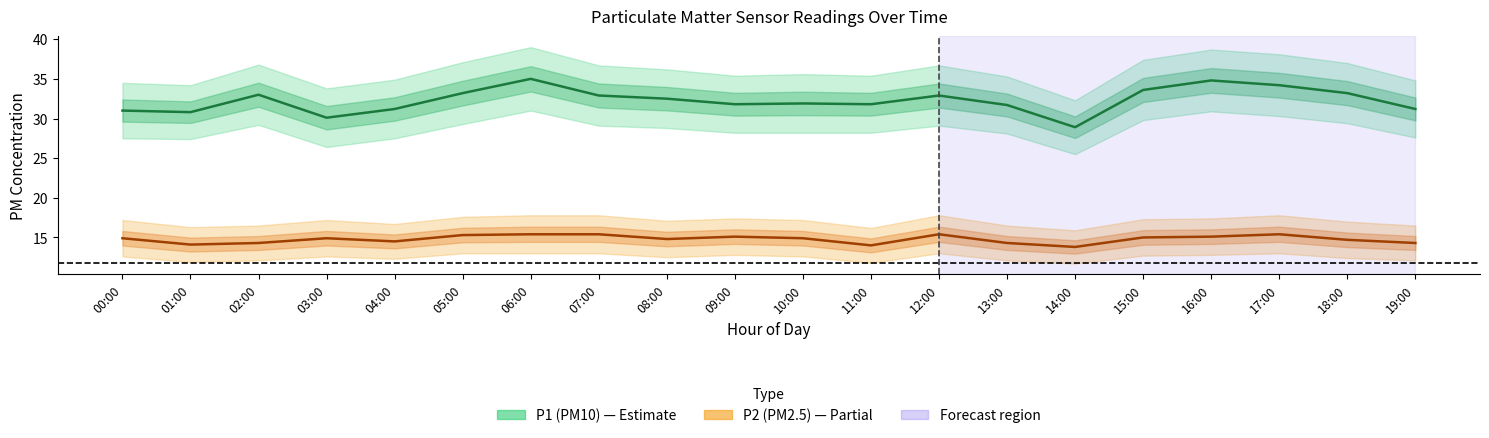

Is it true that P2 (PM2.5) equals 14.9 at 00:00?

True